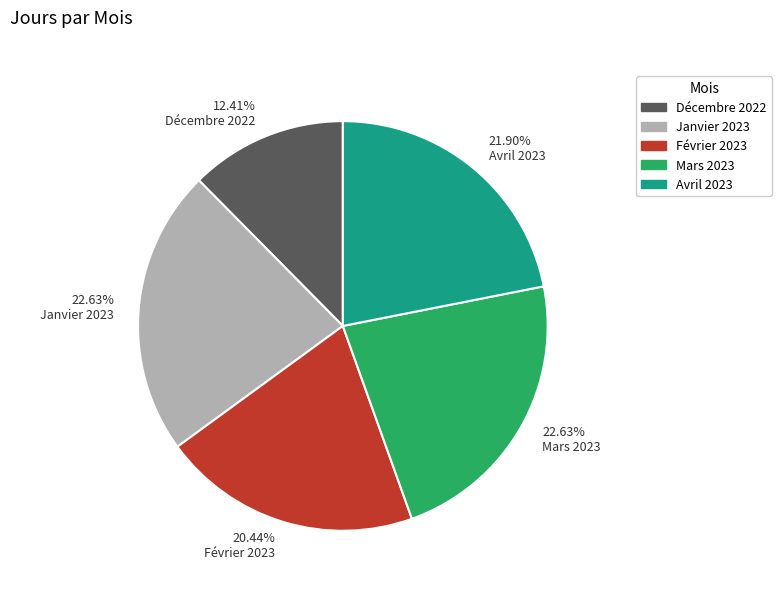

What is the smallest slice in the pie chart?

12.41% Décembre 2022